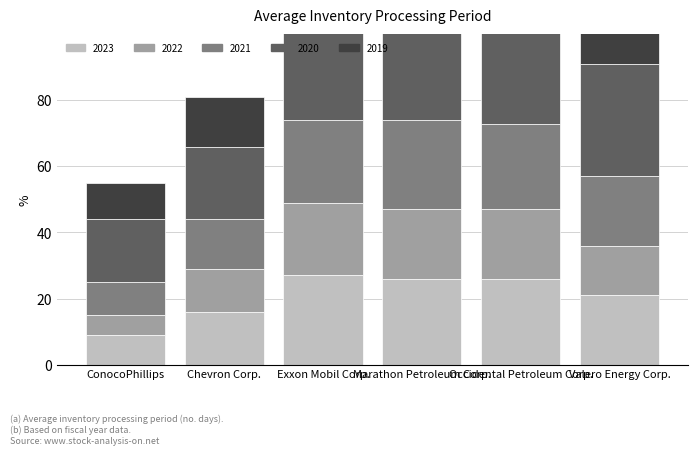

True or false: 2023 has a value of 26 at Marathon Petroleum Corp..

True